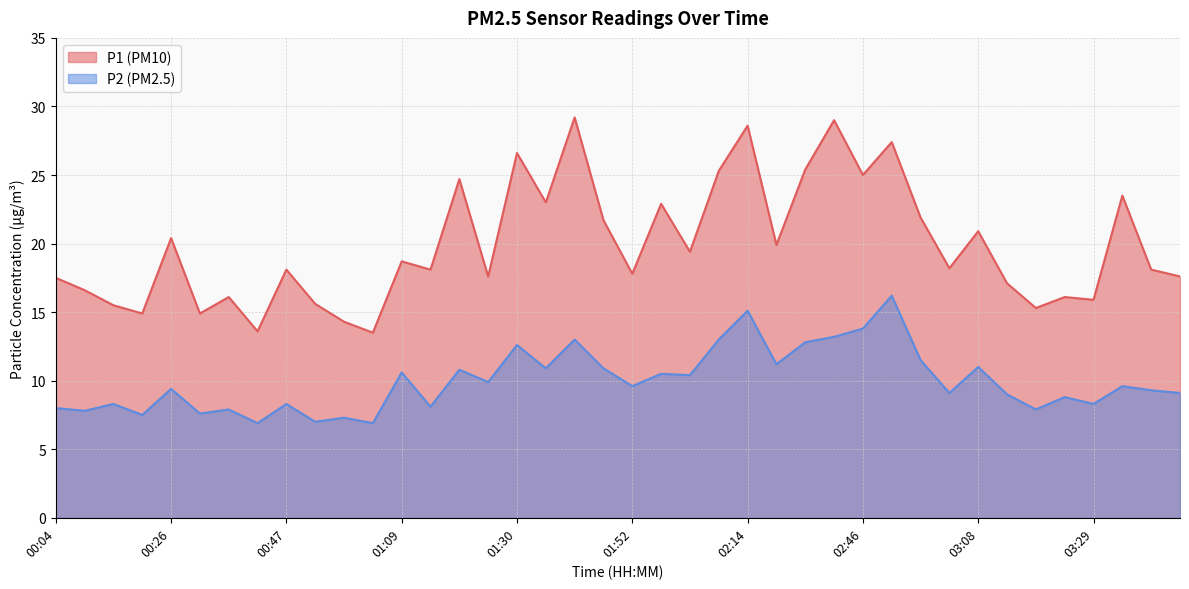

What is the spread (max minus min) of values at 02:41?

15.8